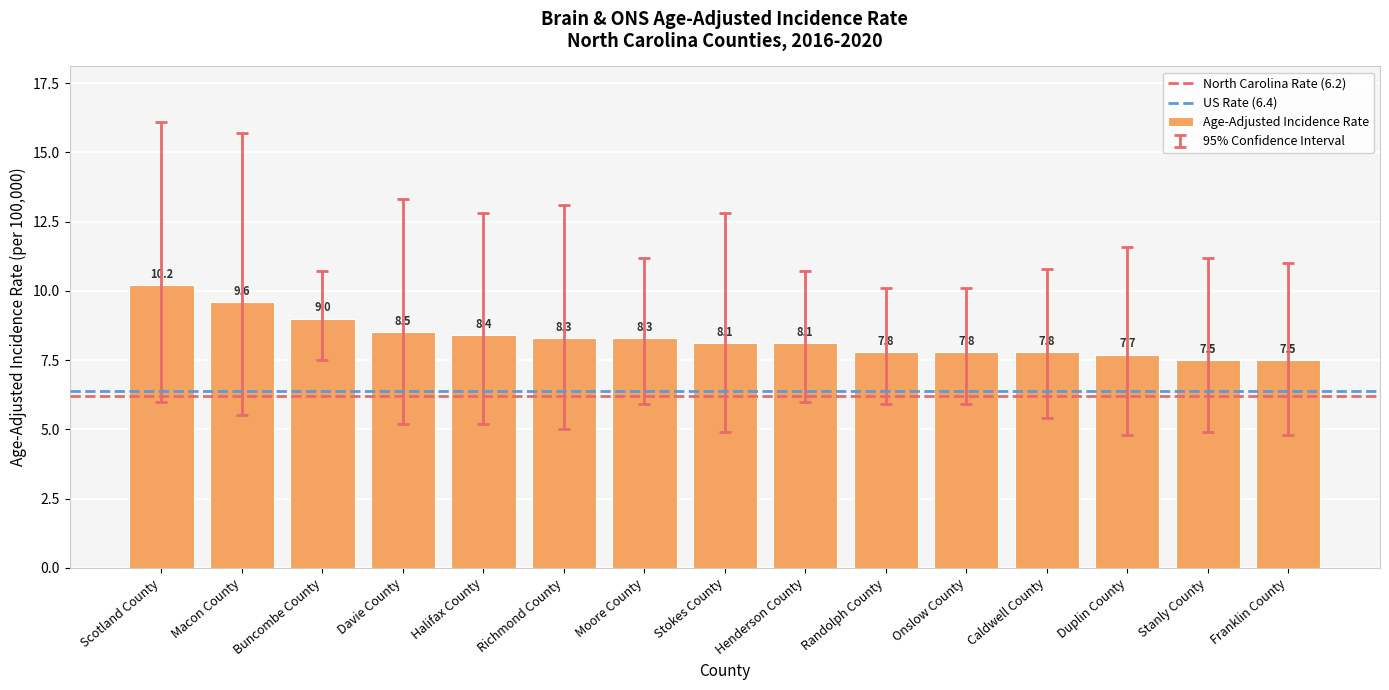

Count the number of data series in this chart.

1